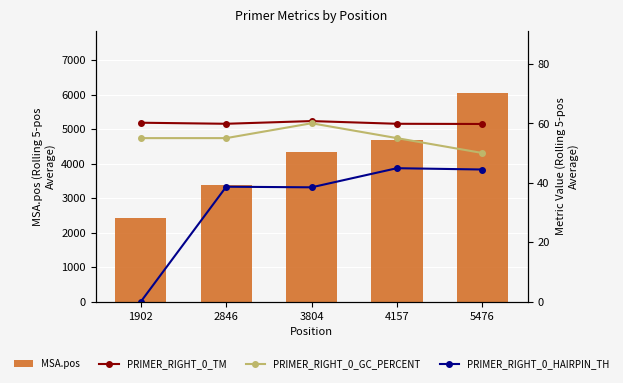

Reading left to right, what are all the values shown in this chart?

MSA.pos: 2420.0	3382.0	4340.0	4696.0	6036.0
PRIMER_RIGHT_0_TM: 60.2	59.8	60.7	59.8	59.8
PRIMER_RIGHT_0_GC_PERCENT: 55.0	55.0	60.0	55.0	50.0
PRIMER_RIGHT_0_HAIRPIN_TH: 0.0	38.6	38.5	44.9	44.4